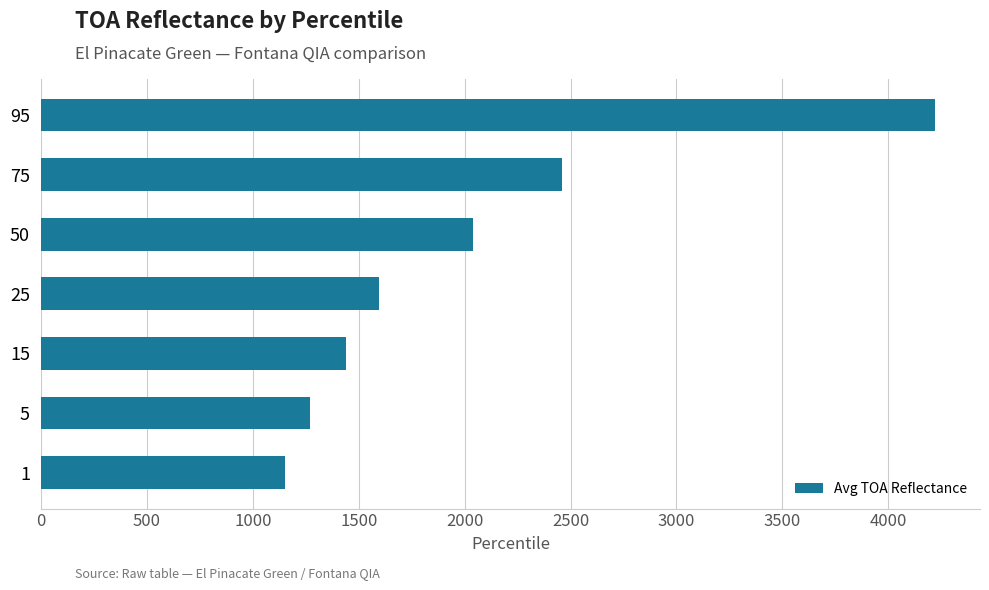

Reading bottom to top, transcribe all the data shown in this chart.

1=1152.6	5=1269.2	15=1437.8	25=1593.6	50=2039.8	75=2461.2	95=4222.6